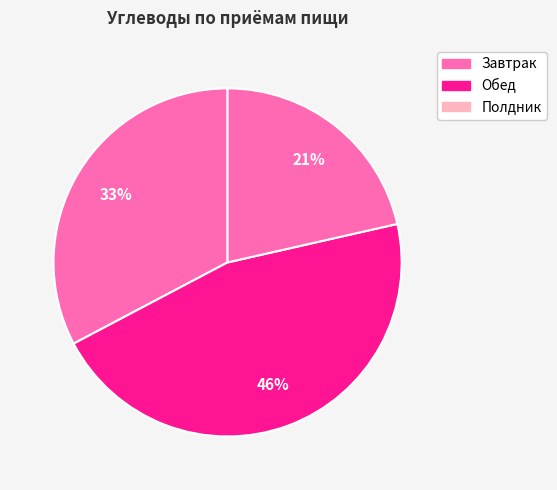

Count the number of slices in the pie.

3